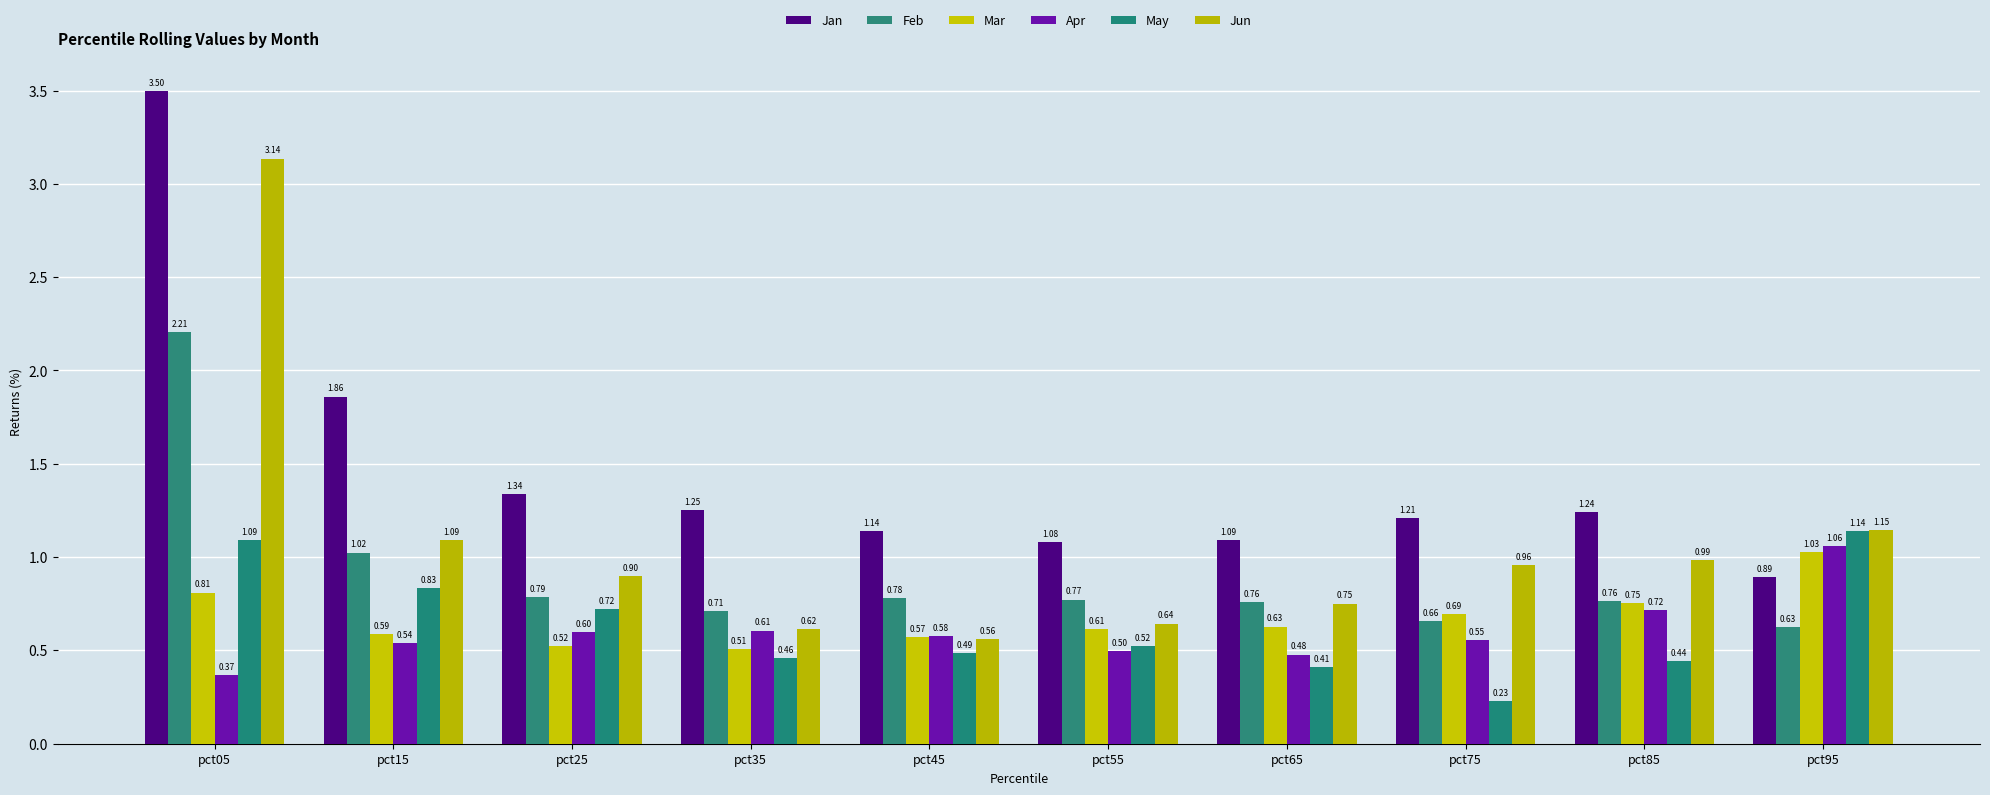

The value of Apr at pct05 is 0.4. True or false?

True